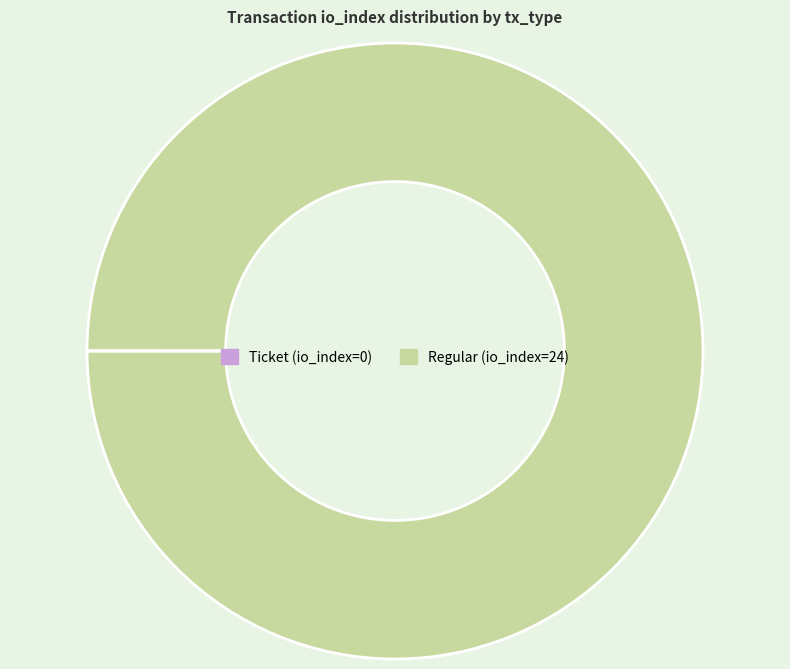

What is the majority slice?

Regular (io_index=24)